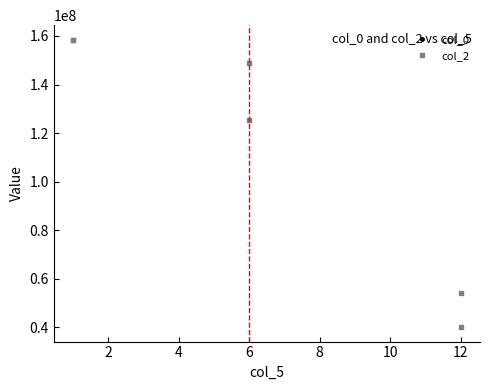

True or false: col_0 and col_2 intersect in this chart.

False